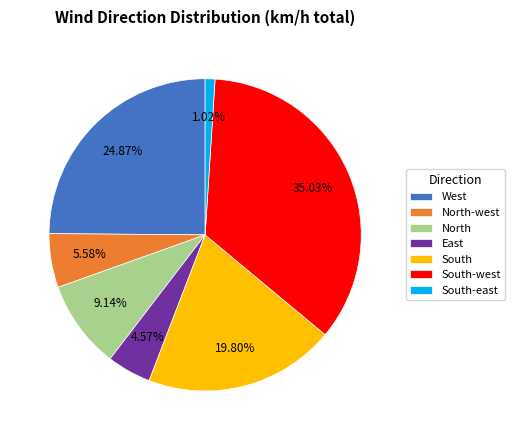

Which has a higher value, South-east or North?

North